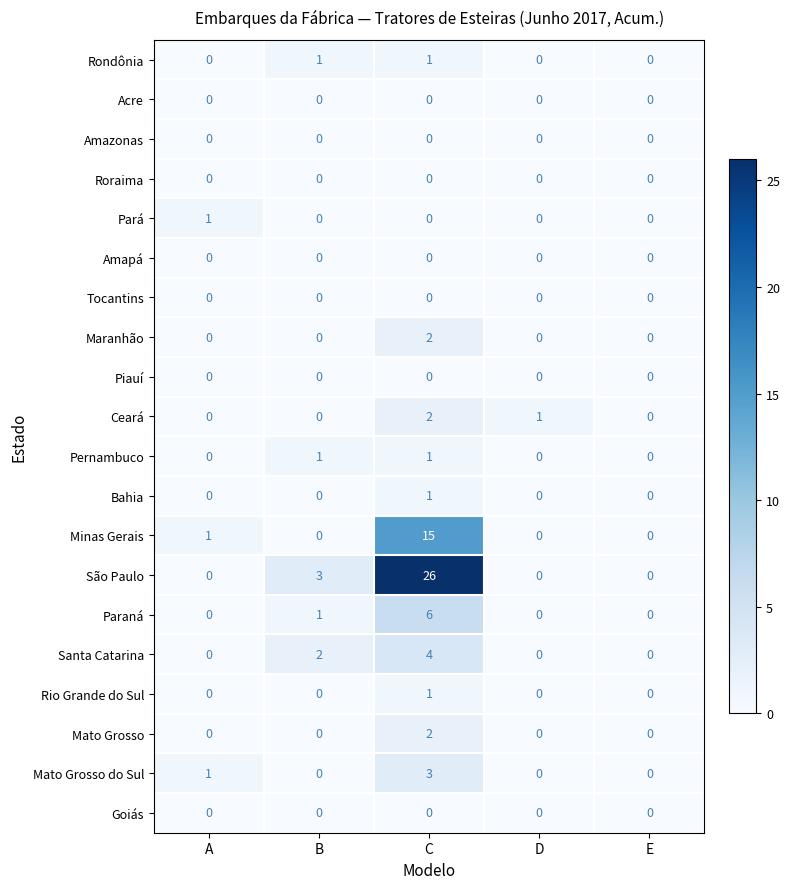

What is the sum of the Paraná values at D and C?

6